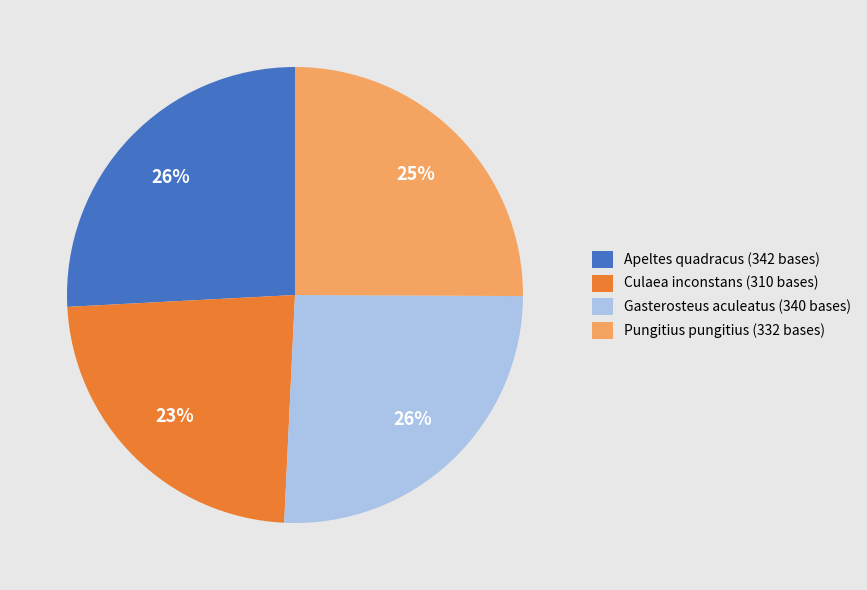

True or false: Apeltes quadracus accounts for 16% of the total.

False